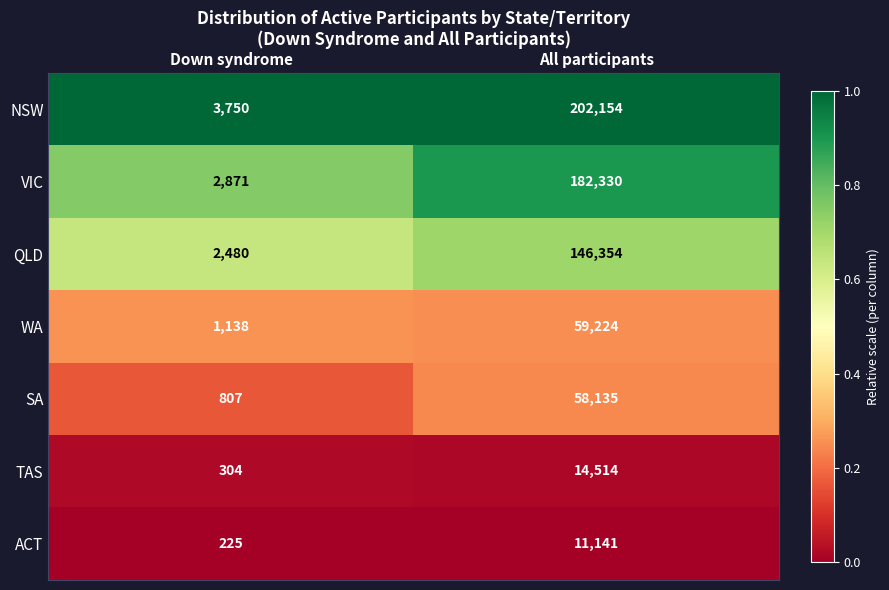

Which label corresponds to the largest value in the chart?

All participants